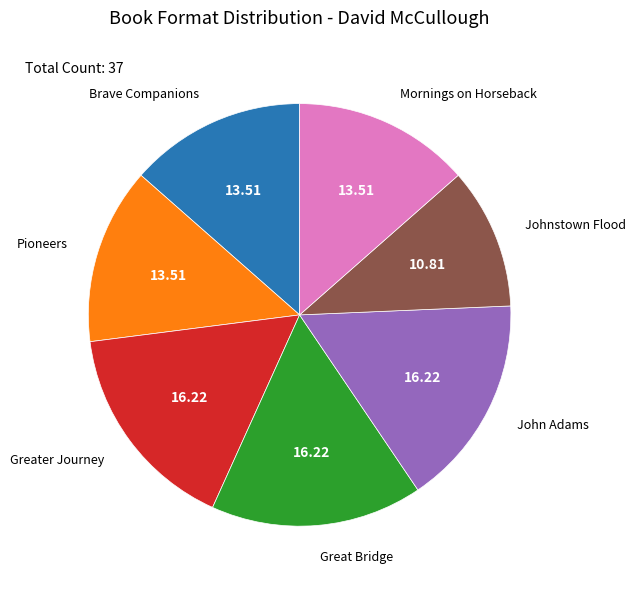

Does any single category account for the majority?

No